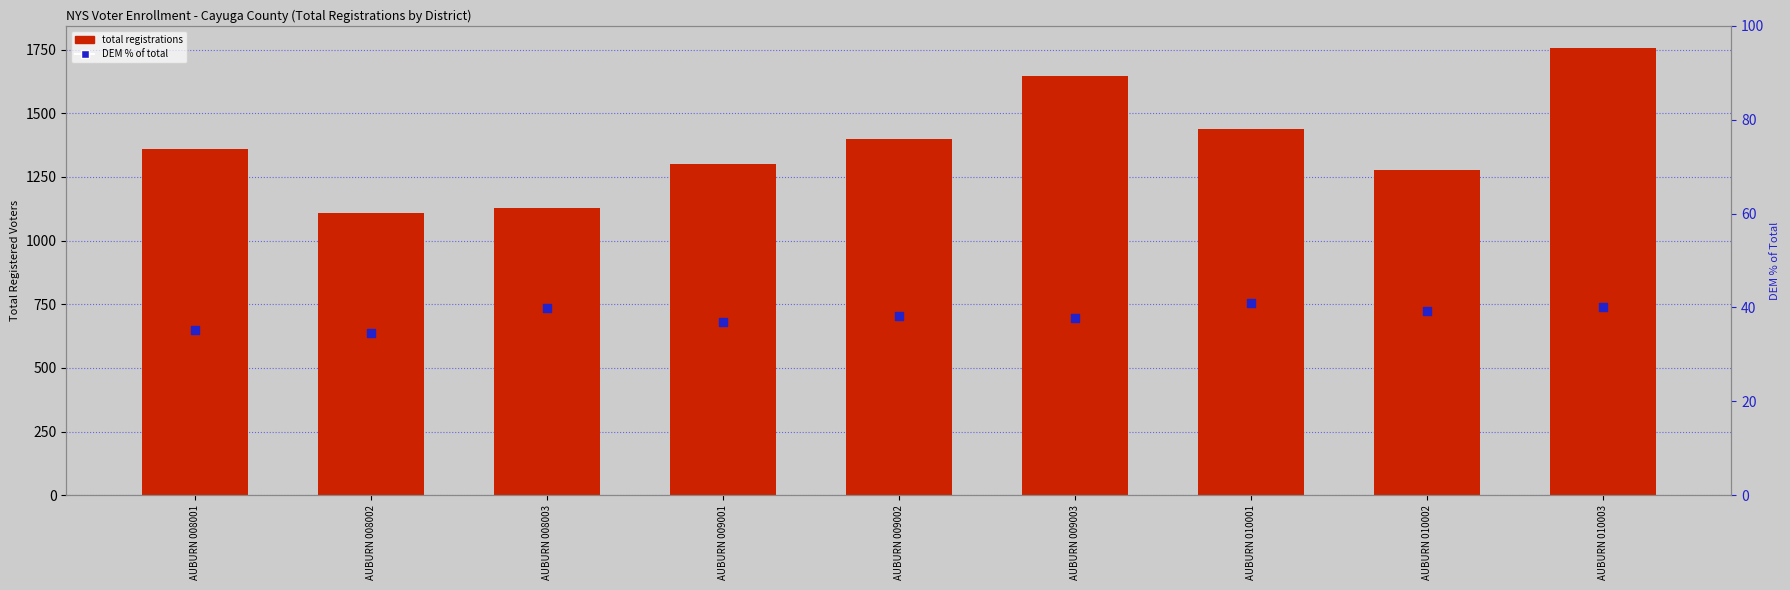

At how many categories does at least one series exceed 1067?

9